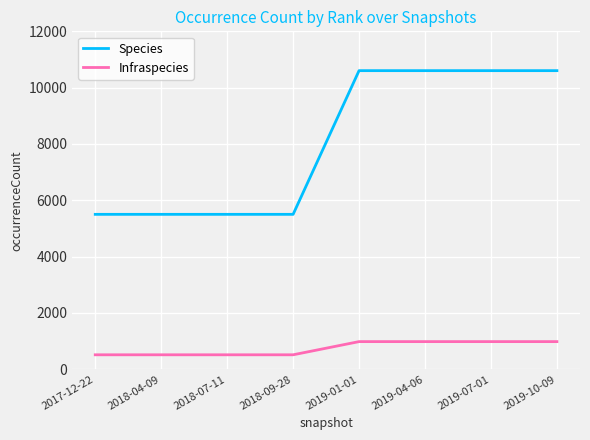

True or false: Species and Infraspecies cross at least once.

False